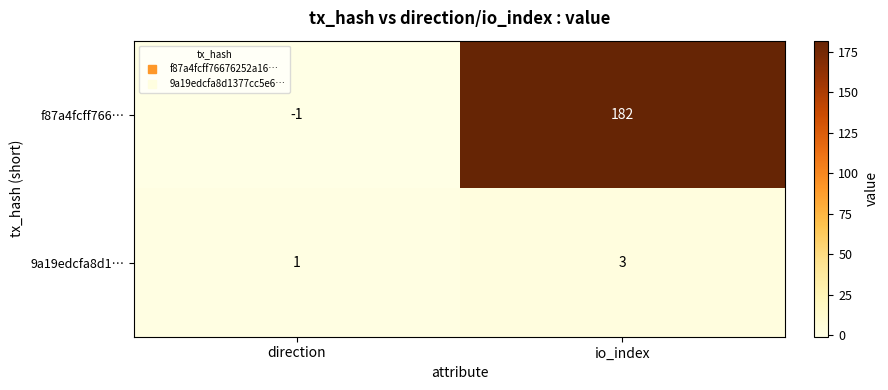

Reading right to left, extract all data points from this chart.

f87a4fcff766…: io_index=182	direction=-1
9a19edcfa8d1…: io_index=3	direction=1